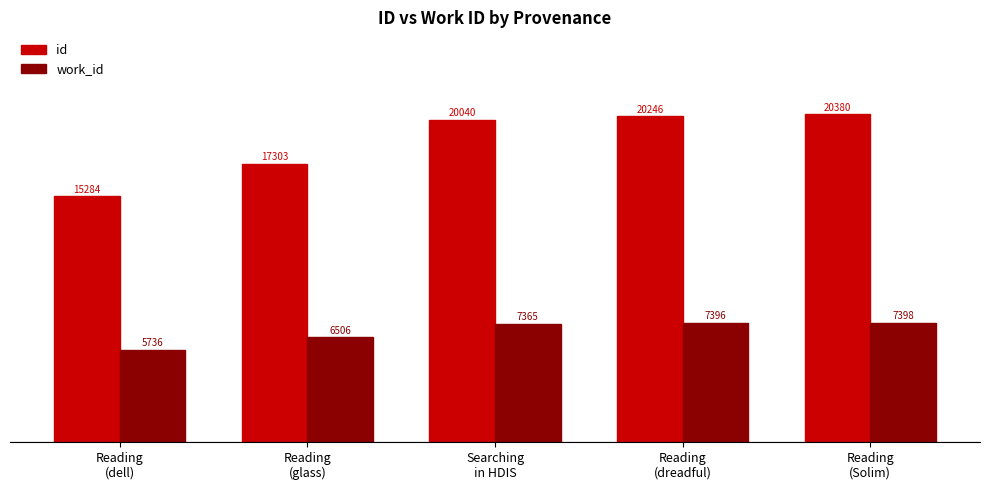

Rank the series by their average value, from highest to lowest.

id, work_id